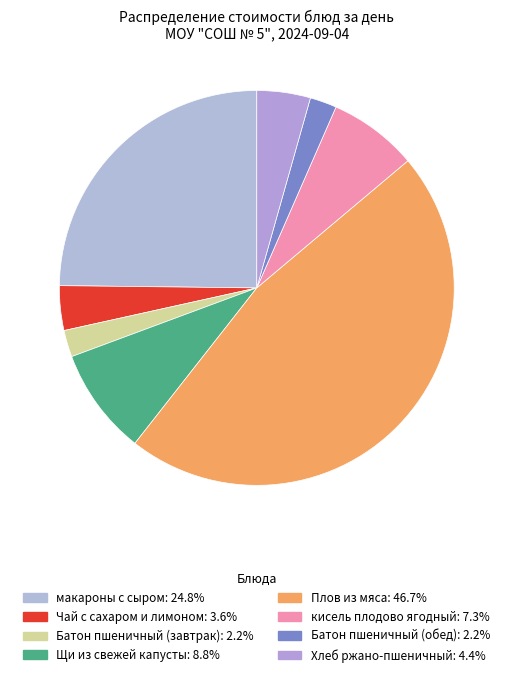

How many slices are in this pie chart?

8